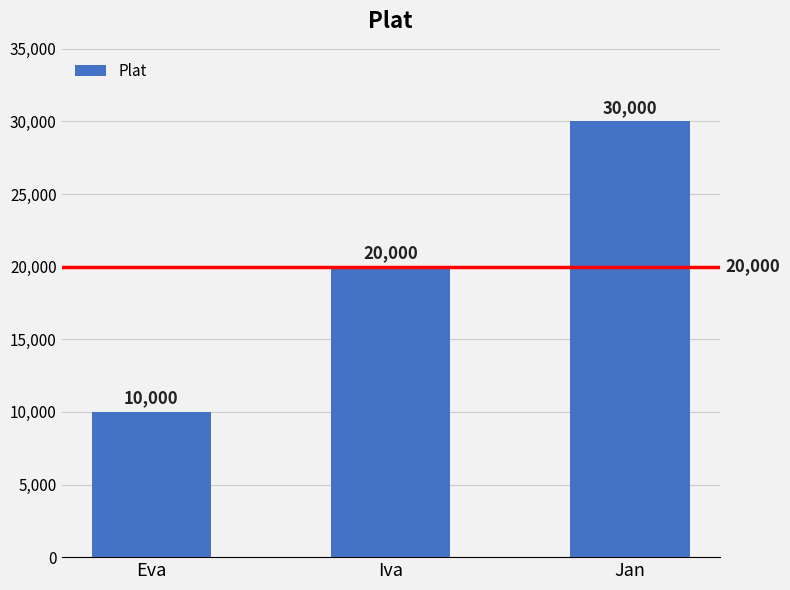

What is the change in value from Eva to Iva?

+10000